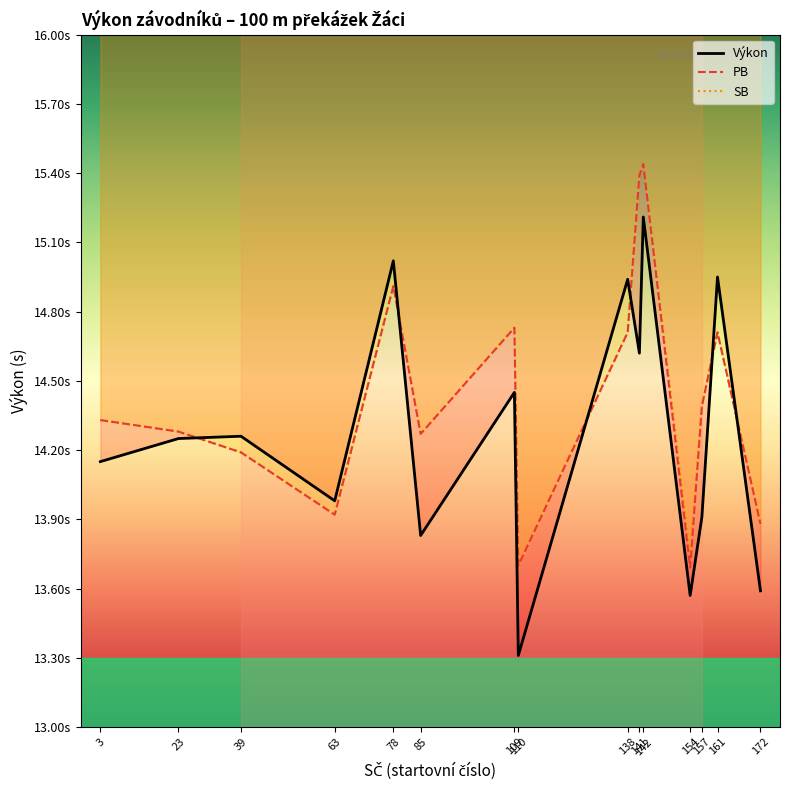

The SB series shows 7.2 at 138. True or false?

False